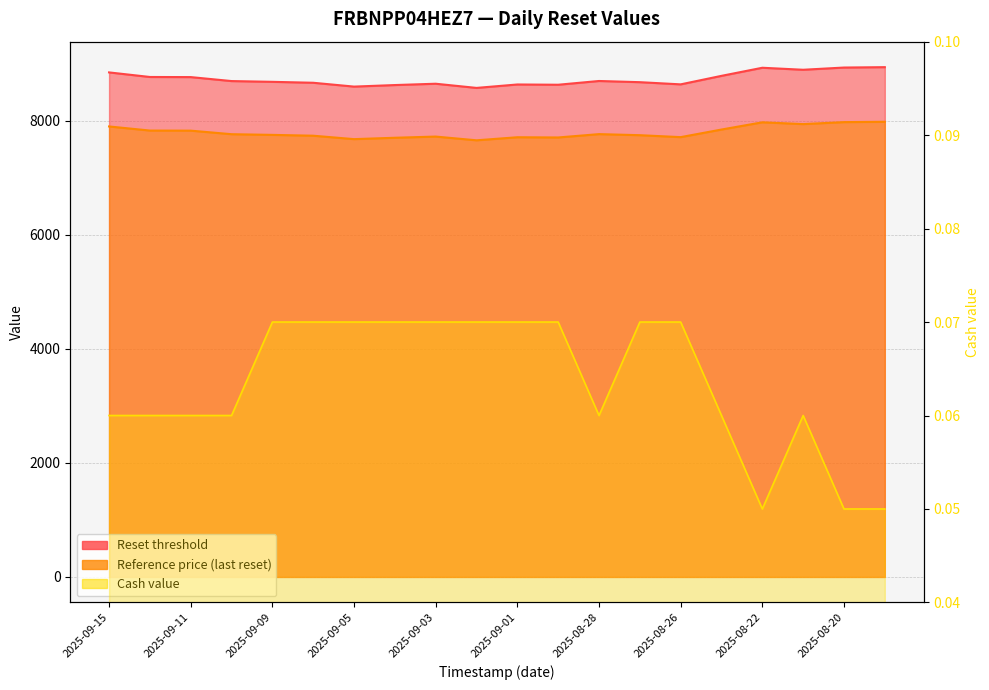

True or false: Cash value and Reset threshold cross at least once.

False